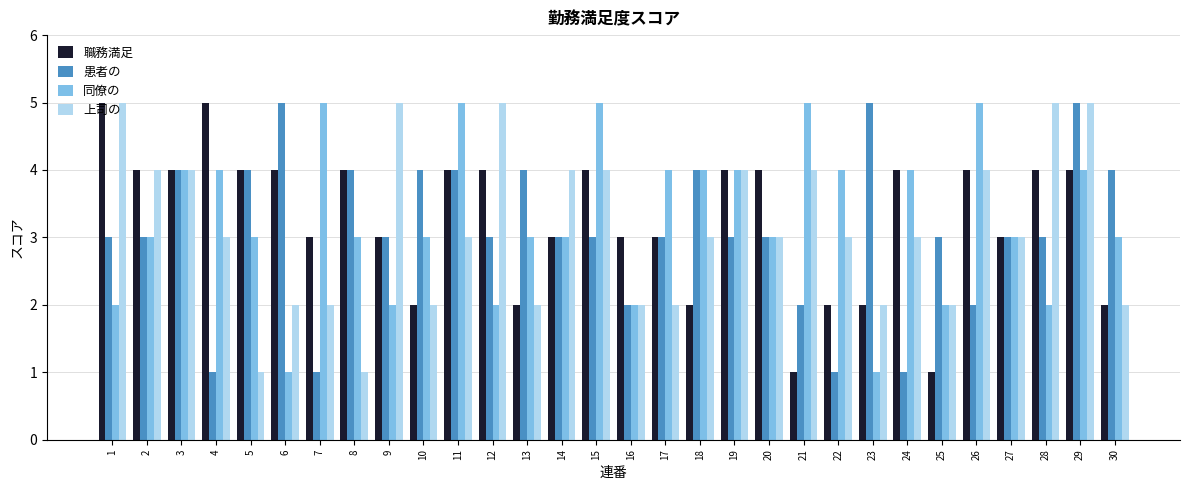

What is the value of the 職務満足 bar at the 12th from the left?

4